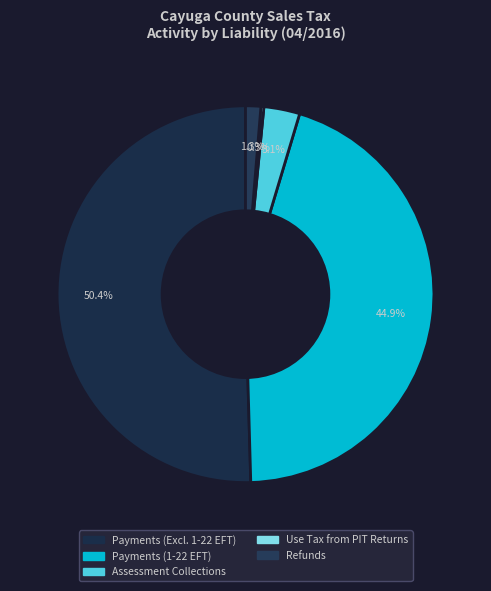

How many slices are in this pie chart?

5